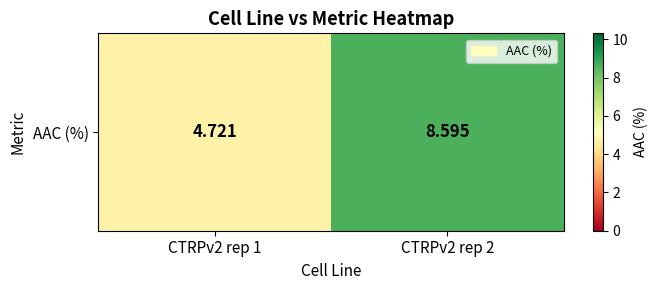

What is the sum of all values?

13.3